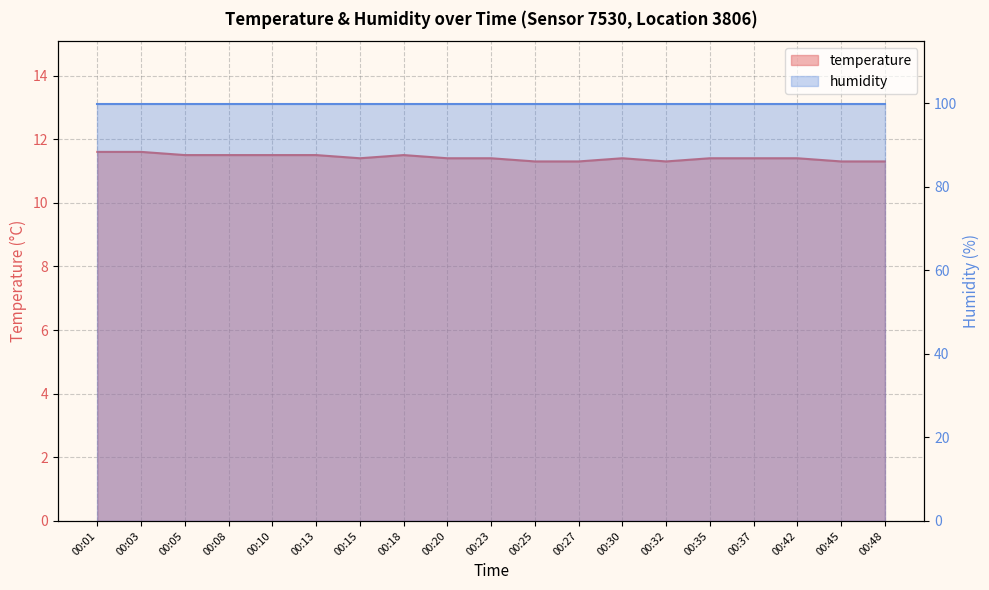

What is the minimum value shown in the chart?

11.3